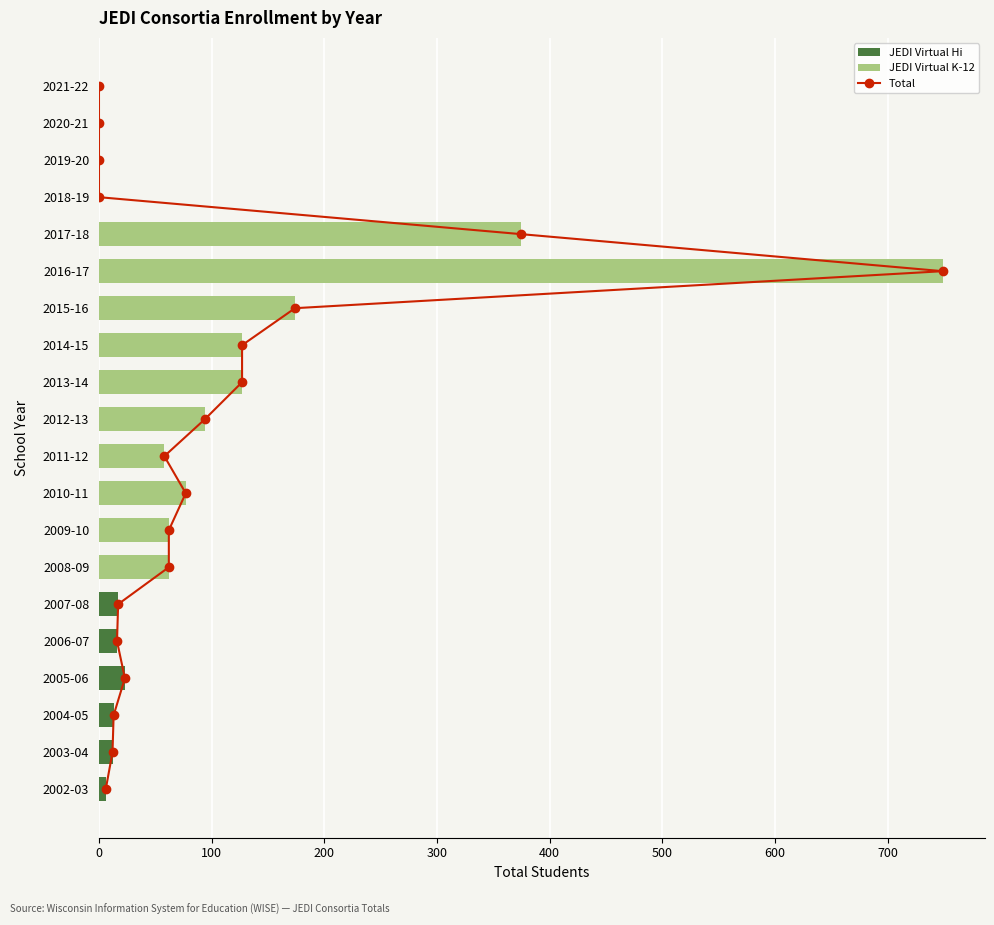

Reading left to right, extract all data points from this chart.

Total: 0	1	2	3	4	5	6	7	8	9	10	11	12	13	14	15	16	17	18	19
JEDI Virtual Hi: 6	12	13	23	16	17	0	0	0	0	0	0	0	0	0	0	0	0	0	0
JEDI Virtual K-12: 0	0	0	0	0	0	62	62	77	58	94	127	127	174	749	375	0	0	0	0